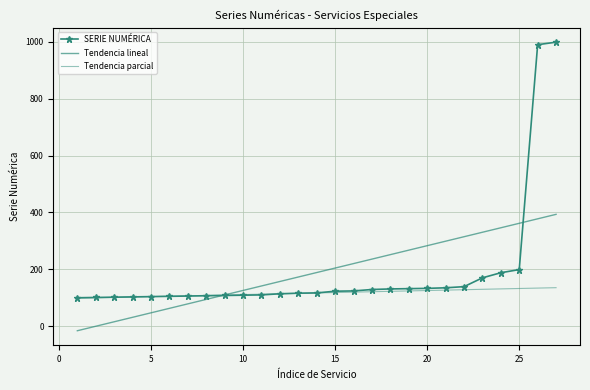

True or false: Tendencia lineal has more than 0 points higher than both neighbors.

False